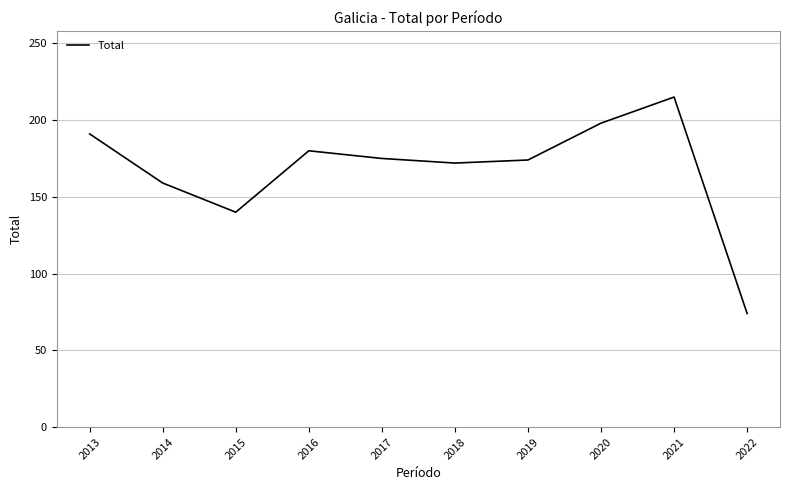

What is the difference between the maximum and second lowest values?

75